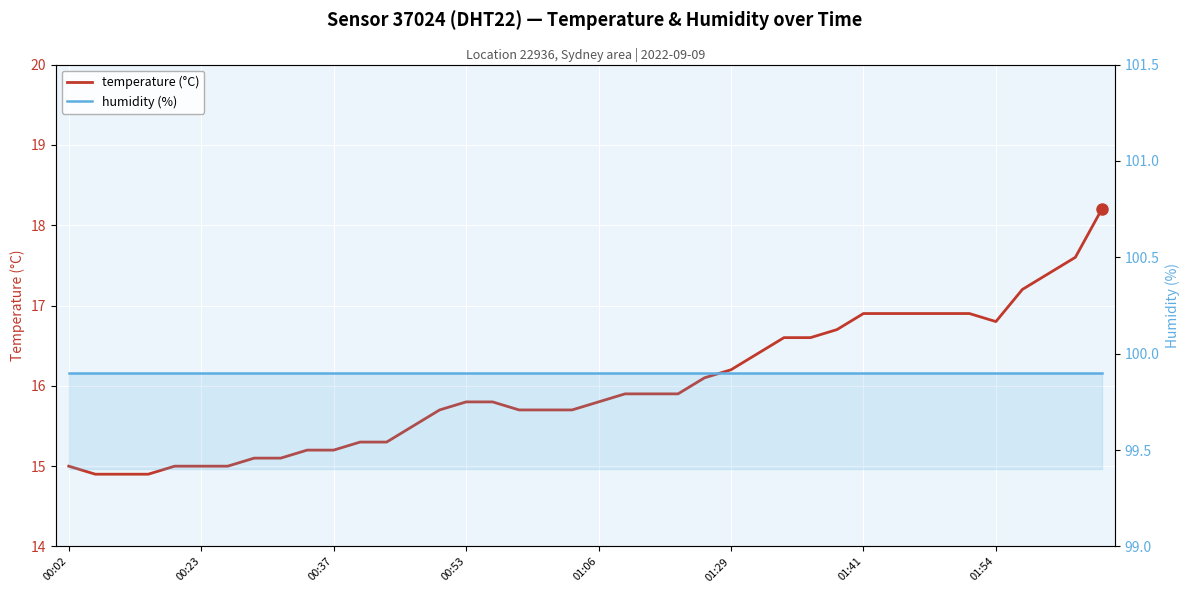

What is the average value of the humidity series?

99.9